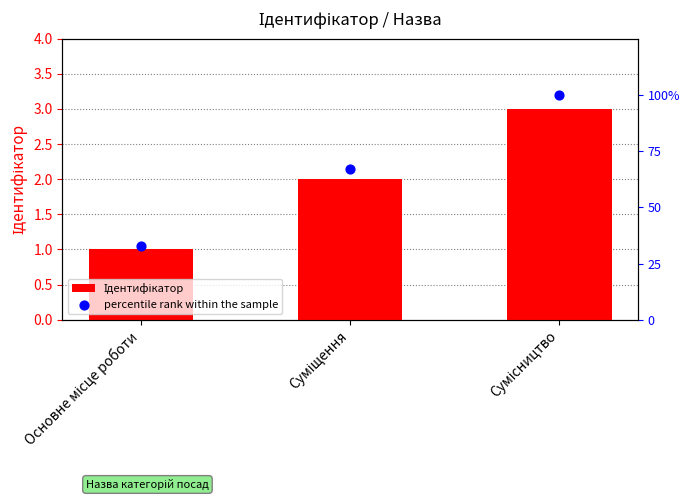

Which series reaches the maximum Y coordinate?

percentile rank within the sample